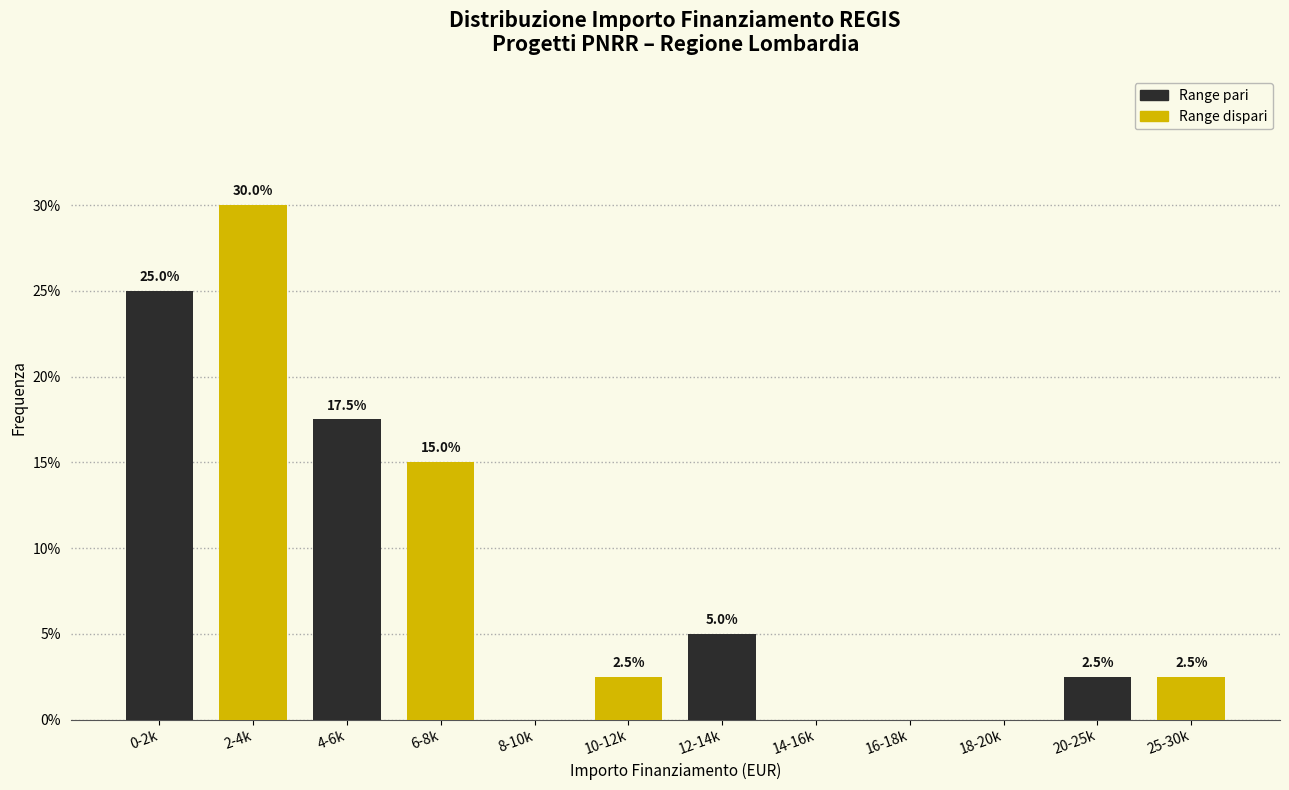

What is the greatest value displayed?

30.0